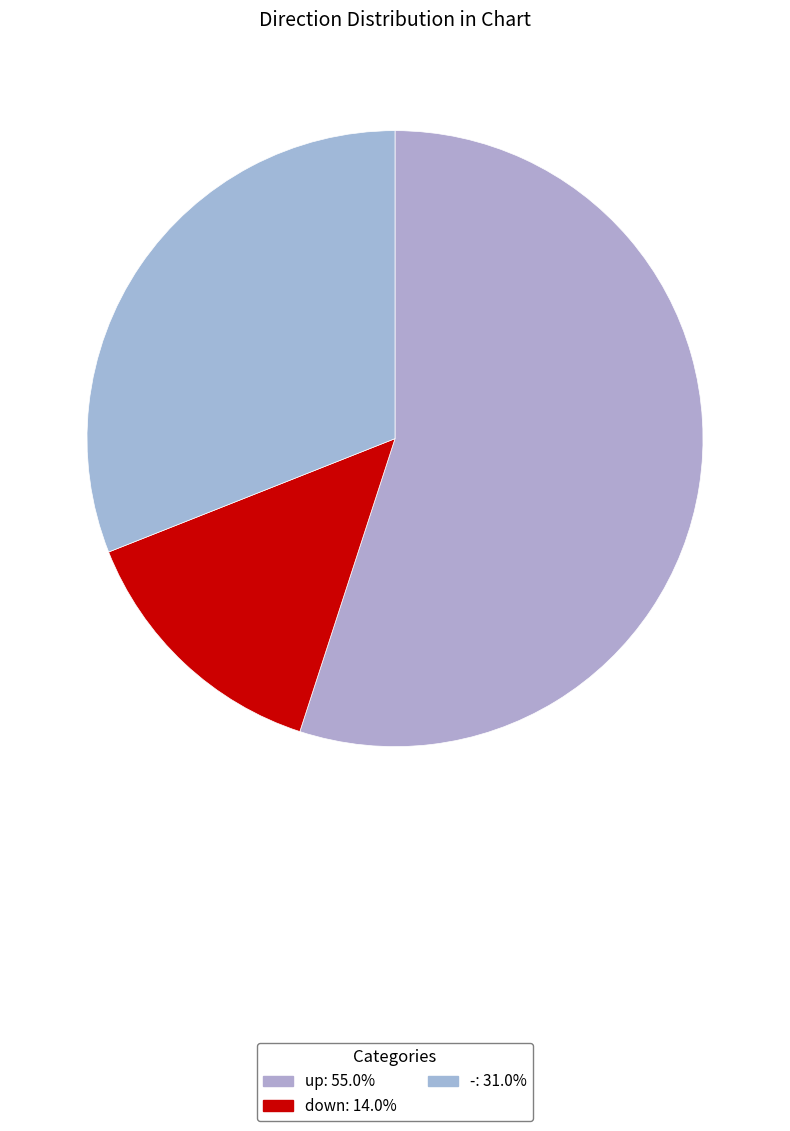

Is it true that down is 14% of the pie?

True